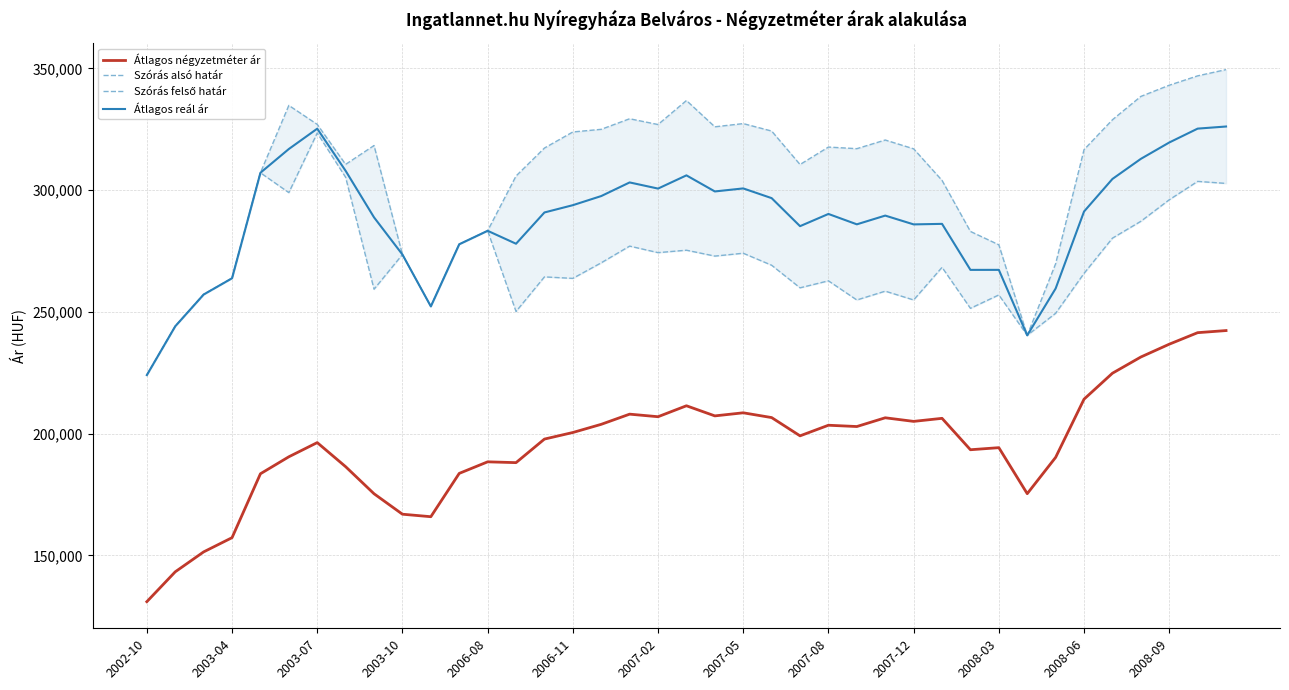

What is the highest value of the Átlagos négyzetméter ár series?

242307